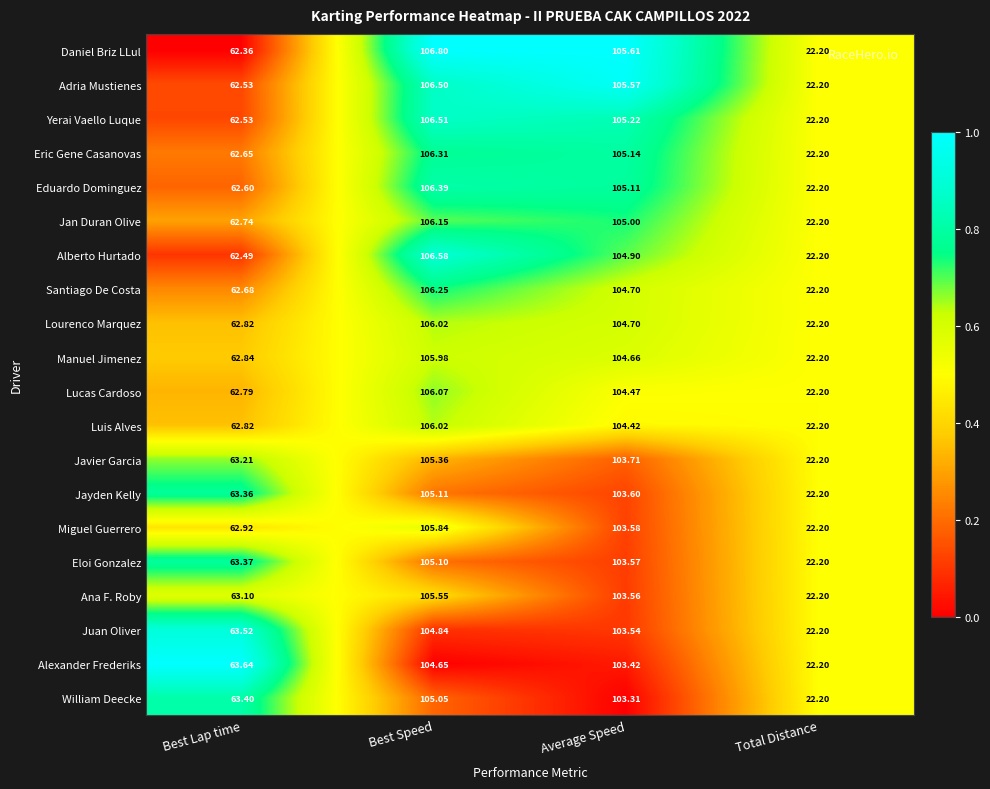

Which series has the largest total across all categories?

Daniel Briz LLul